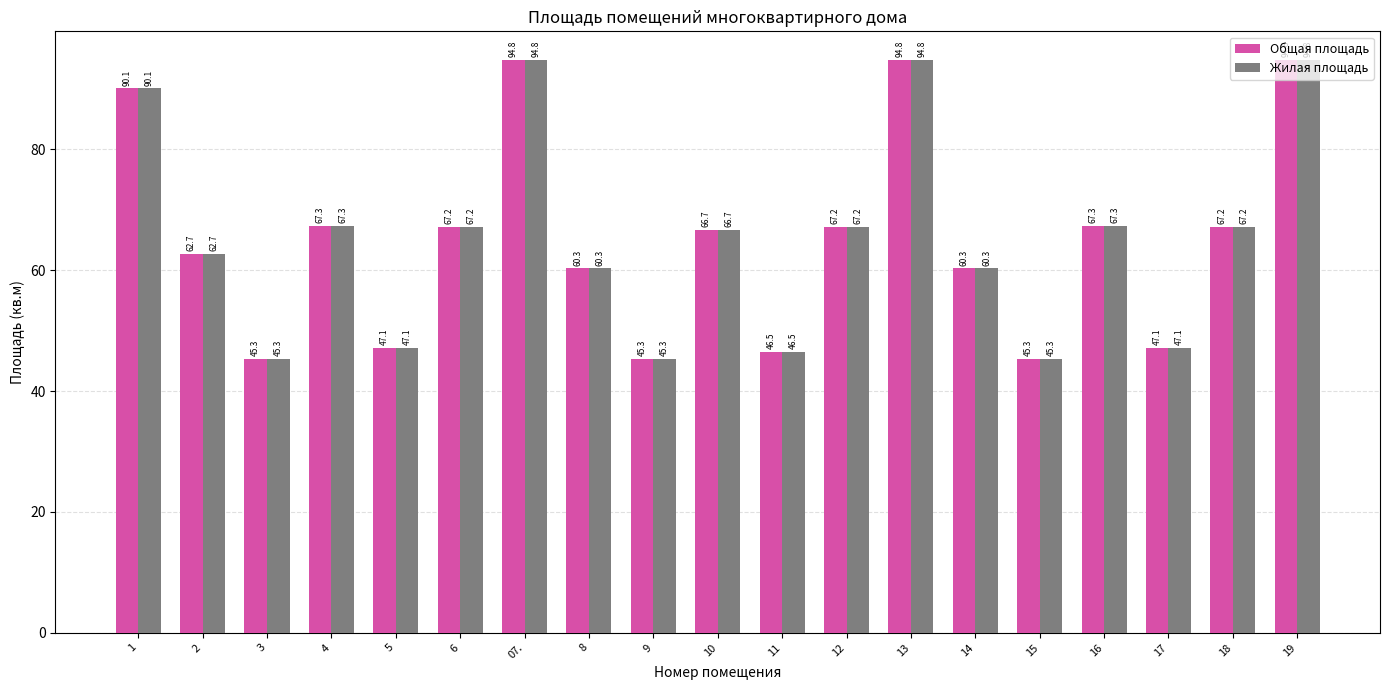

What is the maximum value for Жилая площадь?

94.8